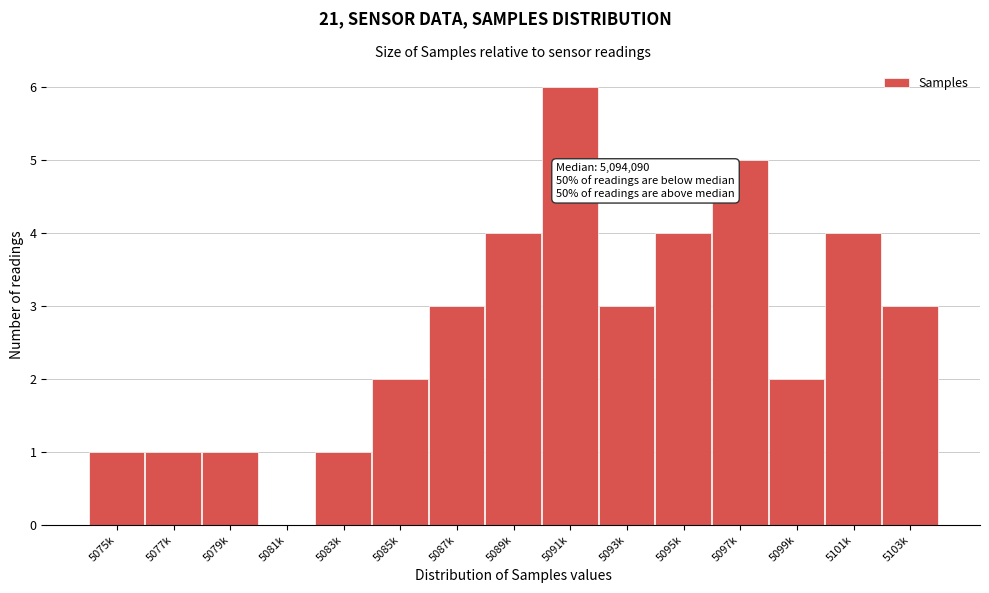

Reading left to right, extract all data points from this chart.

5075k=1	5077k=1	5079k=1	5081k=0	5083k=1	5085k=2	5087k=3	5089k=4	5091k=6	5093k=3	5095k=4	5097k=5	5099k=2	5101k=4	5103k=3